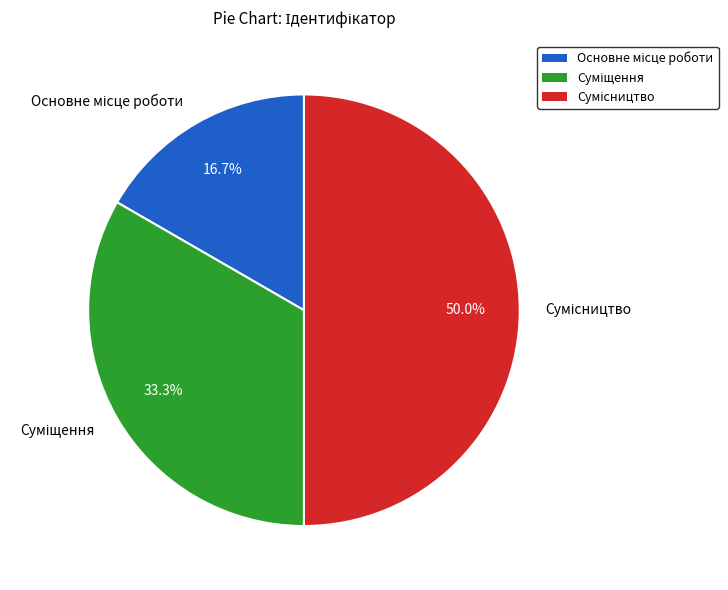

What is the change in value from Основне місце роботи to Суміщення?

+1